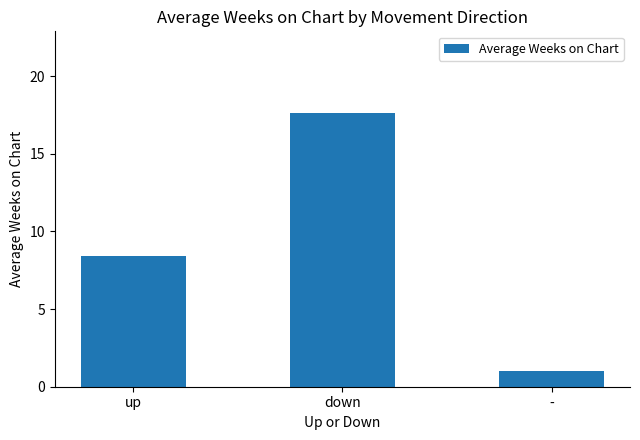

What is the minimum value shown in the chart?

1.0